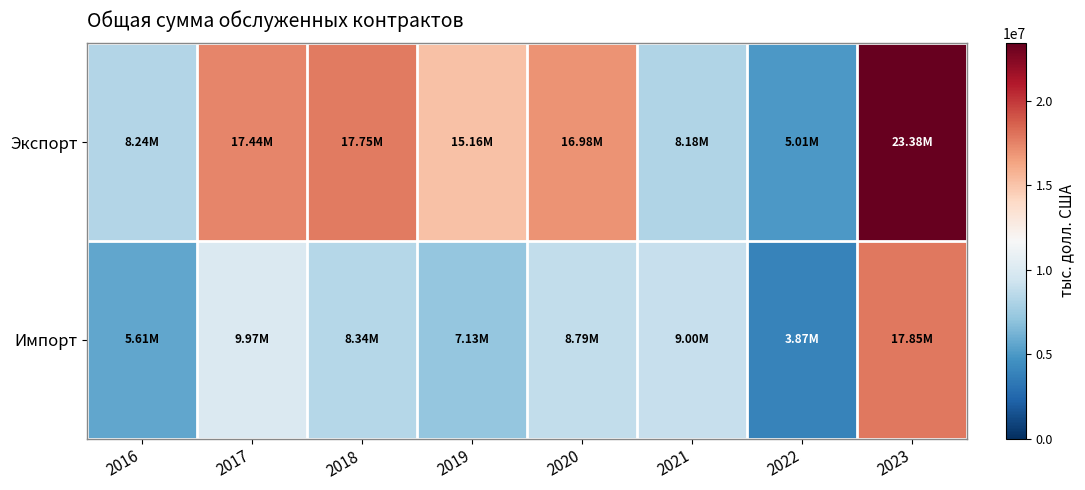

At how many categories does at least one series exceed 12754356?

5